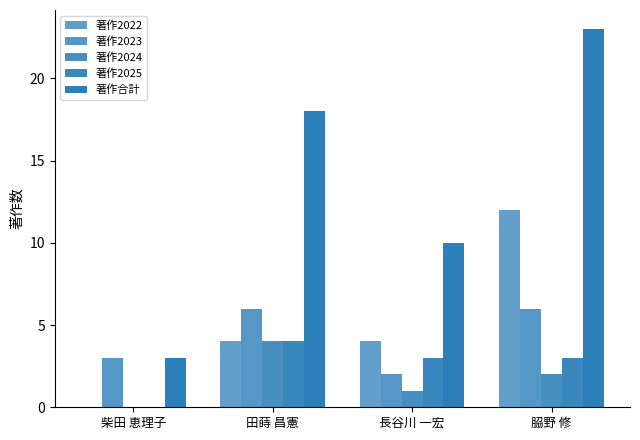

At 長谷川 一宏, list the series in order from largest to smallest.

著作合計, 著作2022, 著作2025, 著作2023, 著作2024